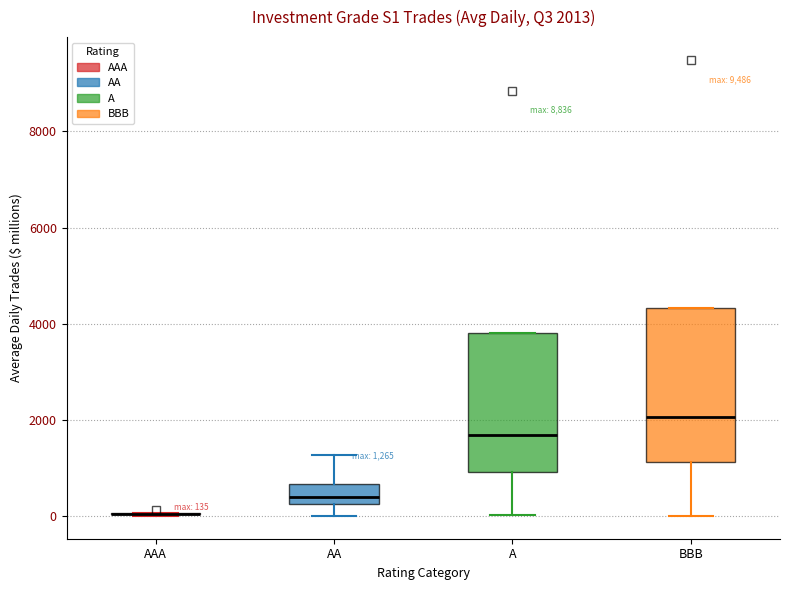

Which box is the tallest, from its lower edge to its upper edge?

BBB